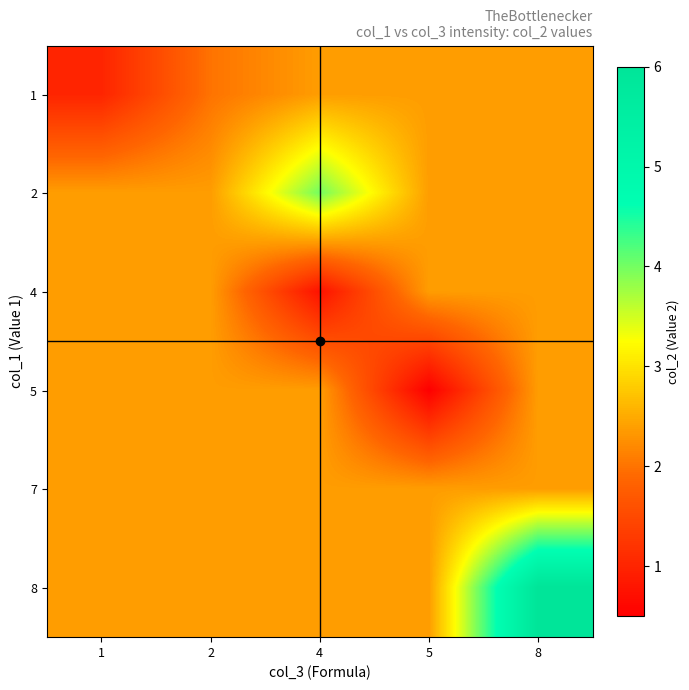

At how many categories does at least one series exceed 2?

5